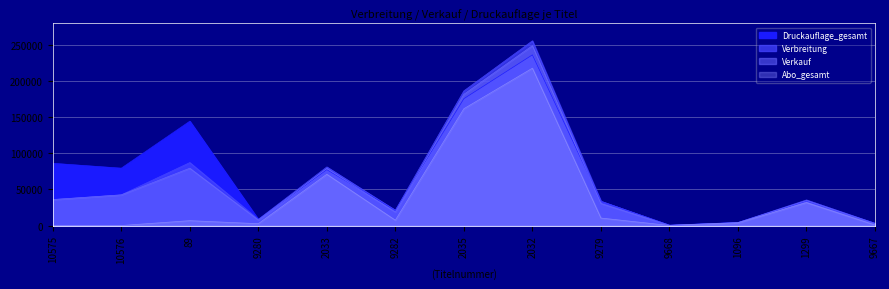

Reading left to right, extract all data points from this chart.

Verbreitung: 10575=36080	10576=42549	89=87256	9280=8563	2033=81207	9282=21173	2035=186628	2032=255971	9279=33587	9668=443	1096=4232	1299=35474	9667=3092
Verkauf: 10575=35920	10576=42464	89=79429	9280=7718	2033=79126	9282=18675	2035=181923	2032=249238	9279=30577	9668=296	1096=3991	1299=34561	9667=2660
Druckauflage_gesamt: 10575=86242	10576=79494	89=144588	9280=8563	2033=77403	9282=21173	2035=175763	2032=236483	9279=33587	9668=443	1096=4137	1299=33977	9667=3092
Abo_gesamt: 10575=1	10576=1	89=6762	9280=2539	2033=71066	9282=7389	2035=161858	2032=218033	9279=10386	9668=83	1096=3716	1299=31826	9667=705